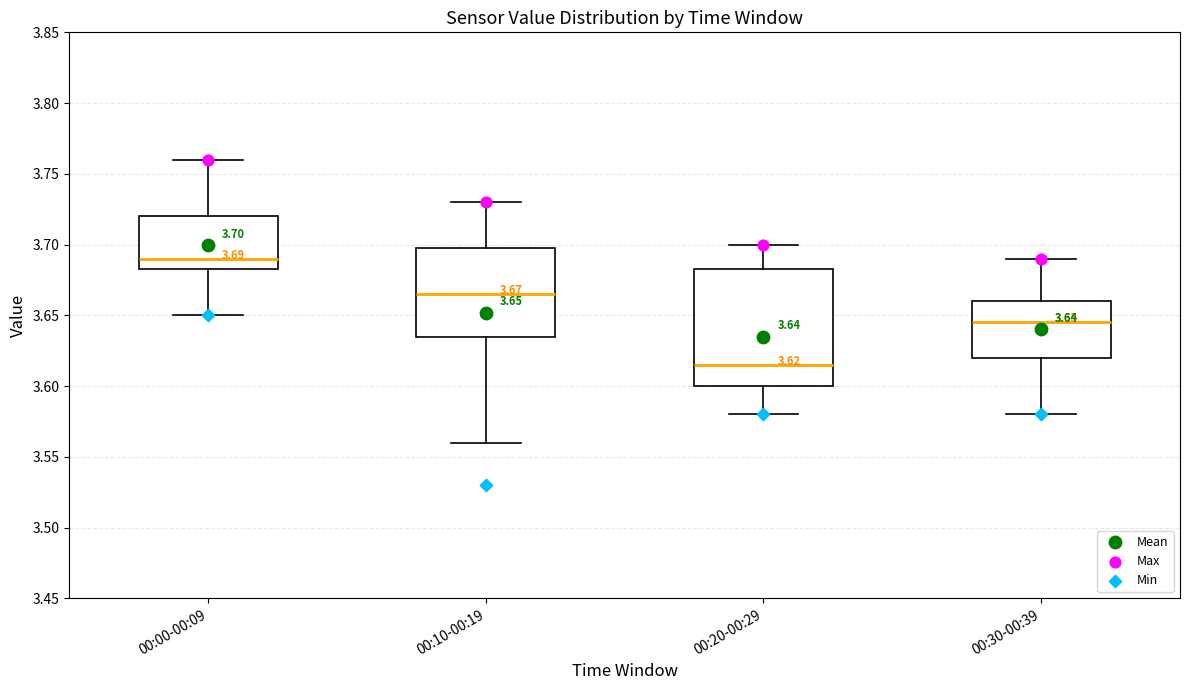

Which box's median line is the highest?

00:00-00:09